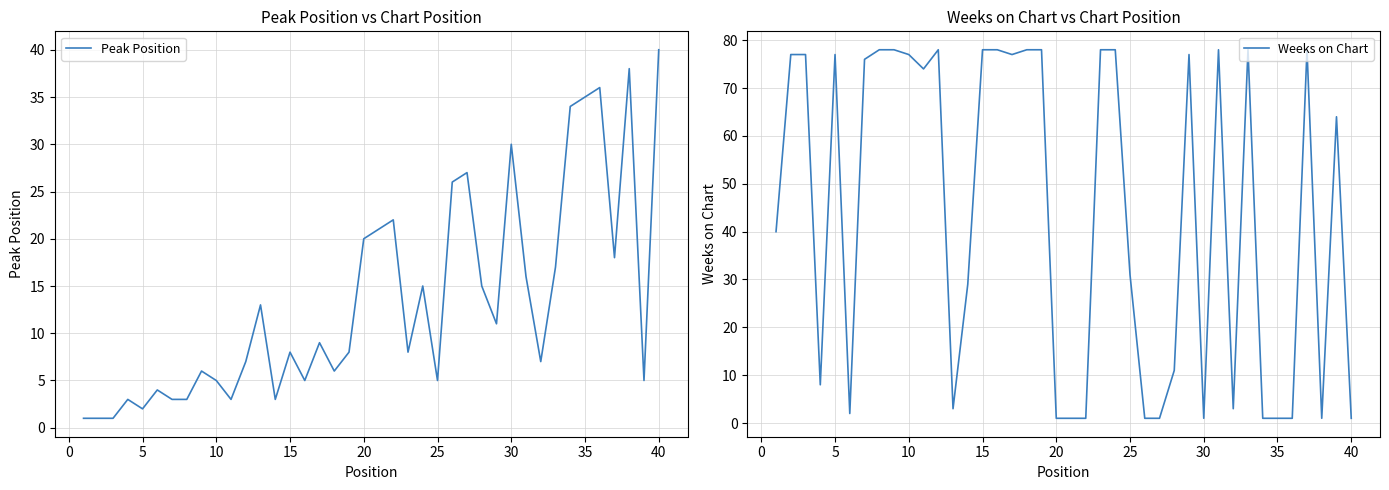

How many data points in Peak Position are above 8?

19